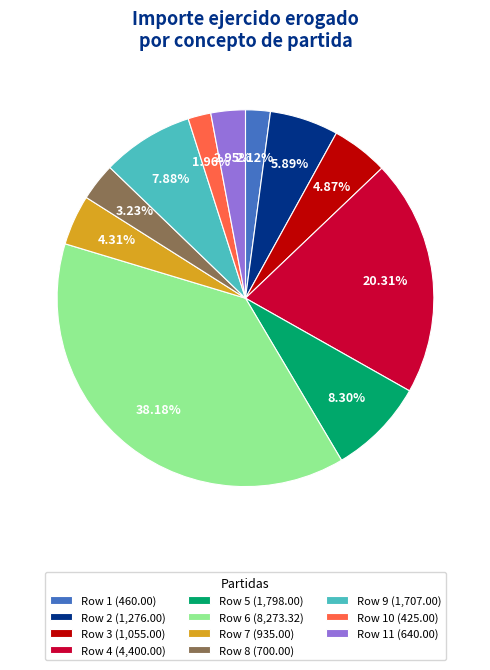

Combined, do Row 10 (425.00) and Row 7 (935.00) account for over 50%?

No